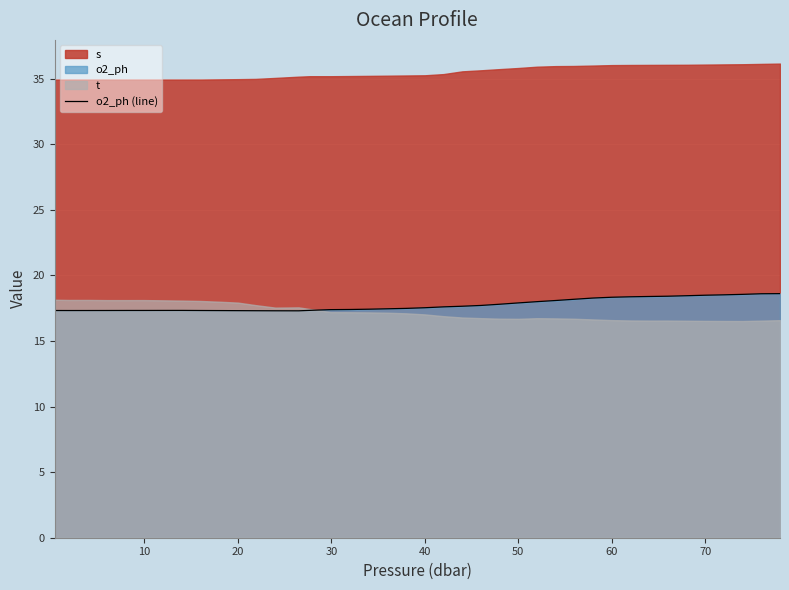

What is the highest value of the o2_ph (line) series?

18.6